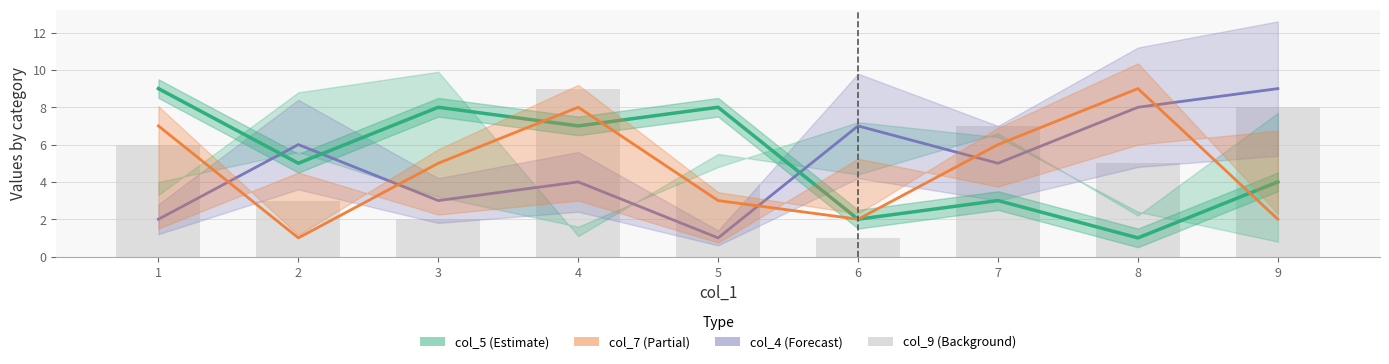

What is the difference between the maximum and second lowest values in the col_4 series?

7